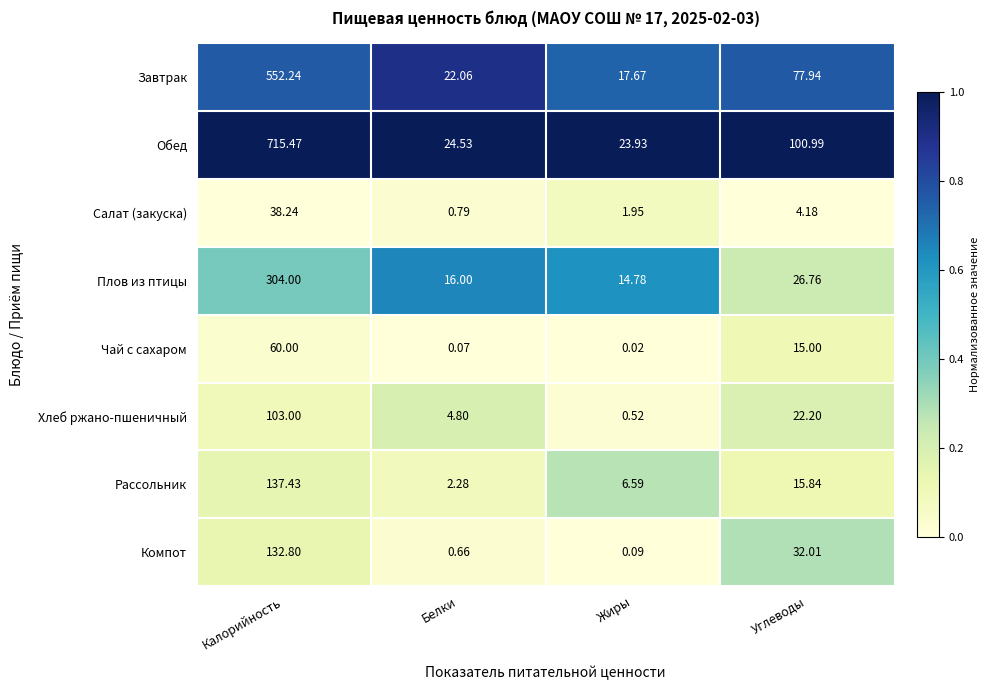

At which category does the chart reach its minimum across all series?

Жиры